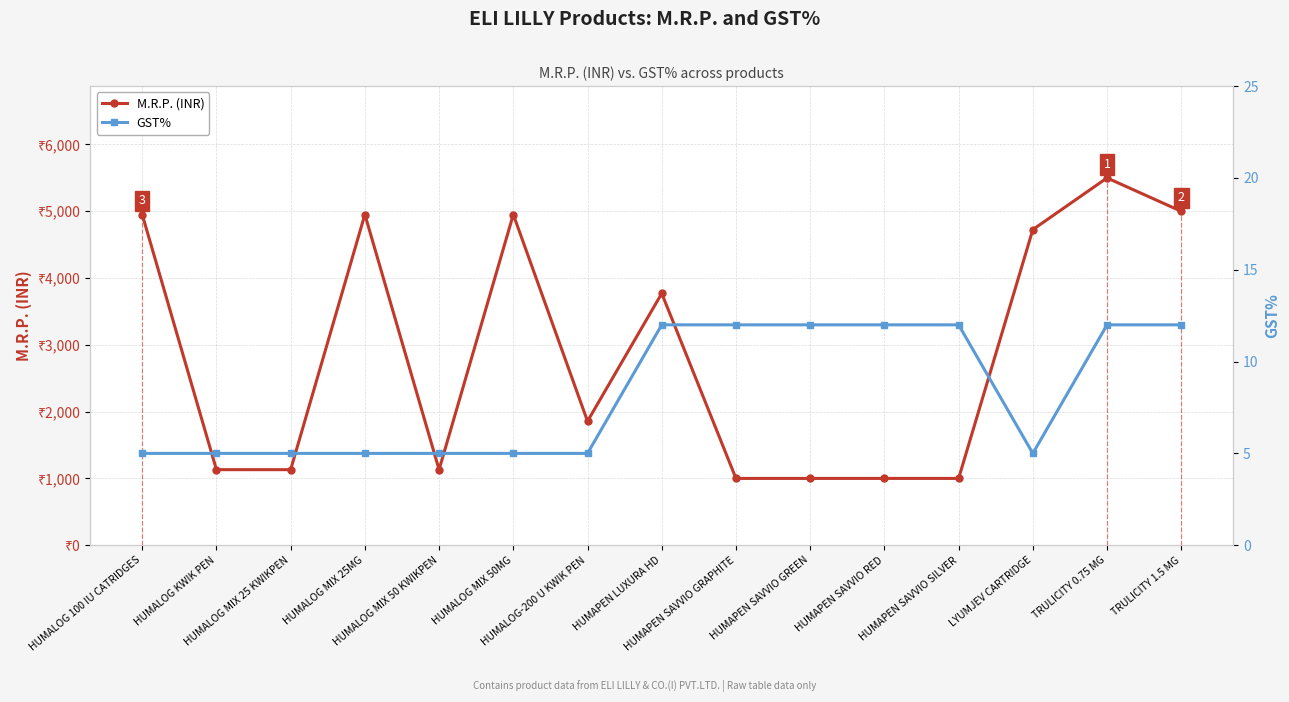

What position from the right is HUMALOG MIX 25 KWIKPEN?

13